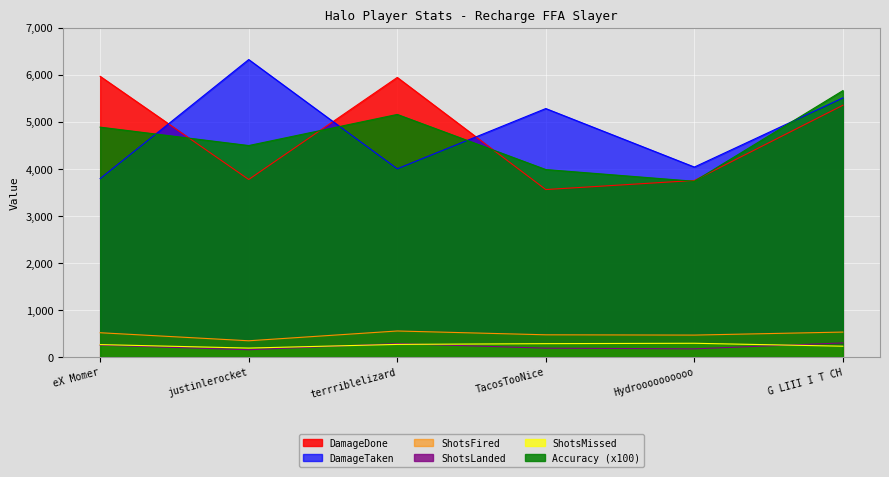

Rank the categories by ShotsMissed value from lowest to highest.

justinlerocket, G LIII I T CH, eX Momer, terrriblelizard, TacosTooNice, Hydroooooooooo